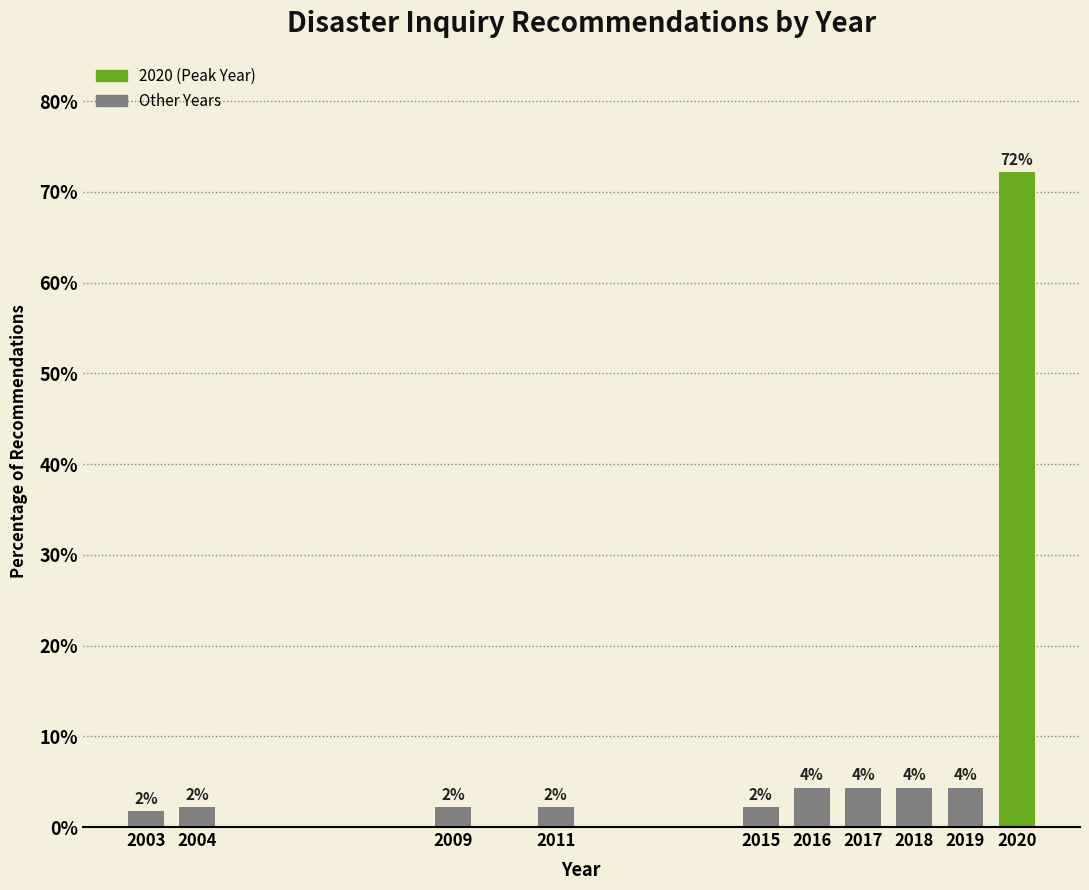

How many bars are there in total?

10